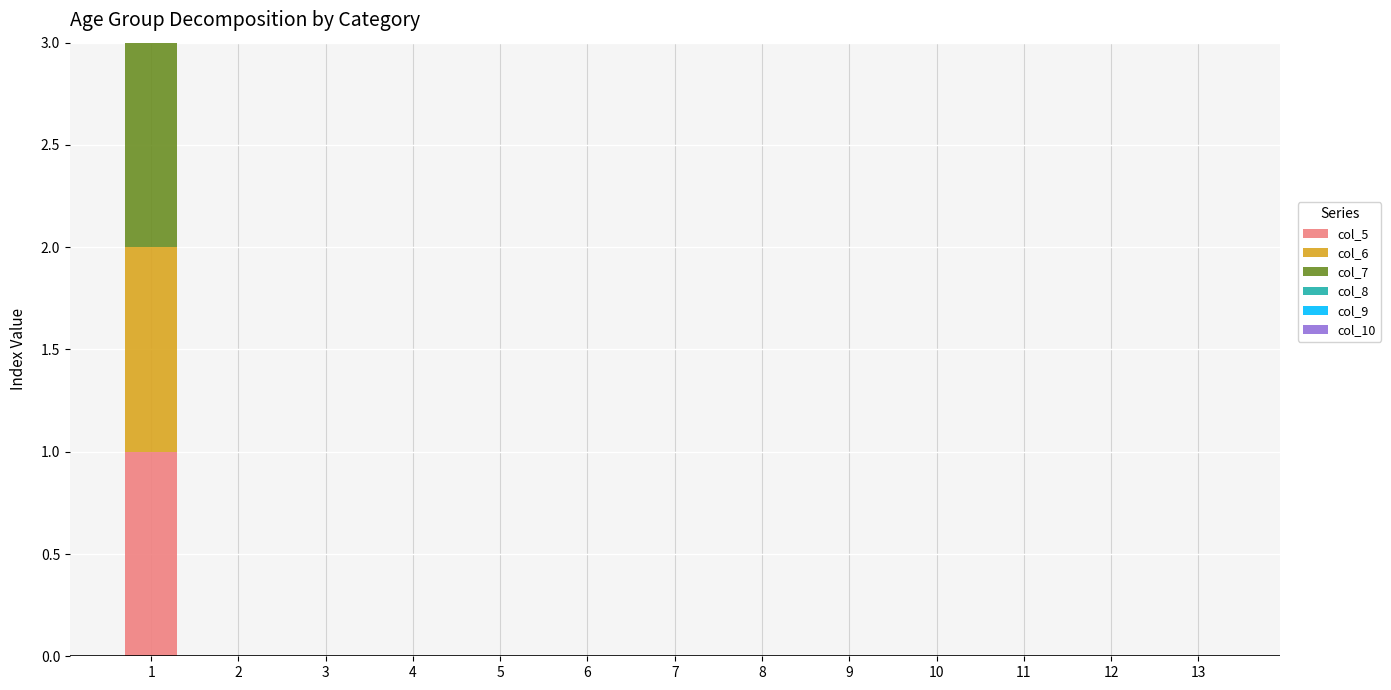

At how many categories does at least one series exceed 0?

1